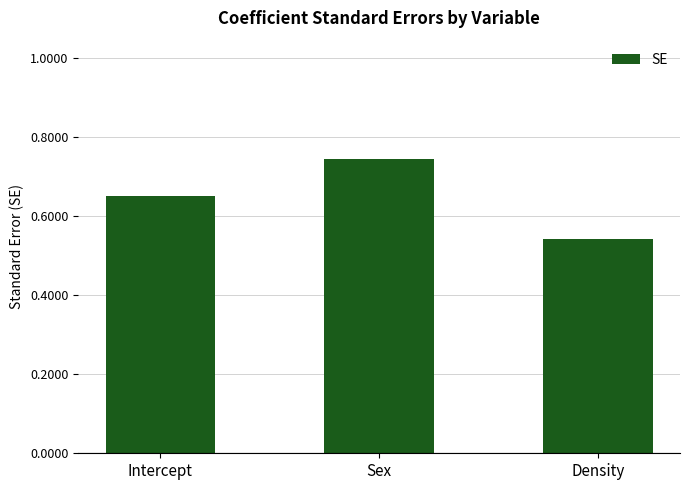

Which label corresponds to the smallest value in the chart?

Density